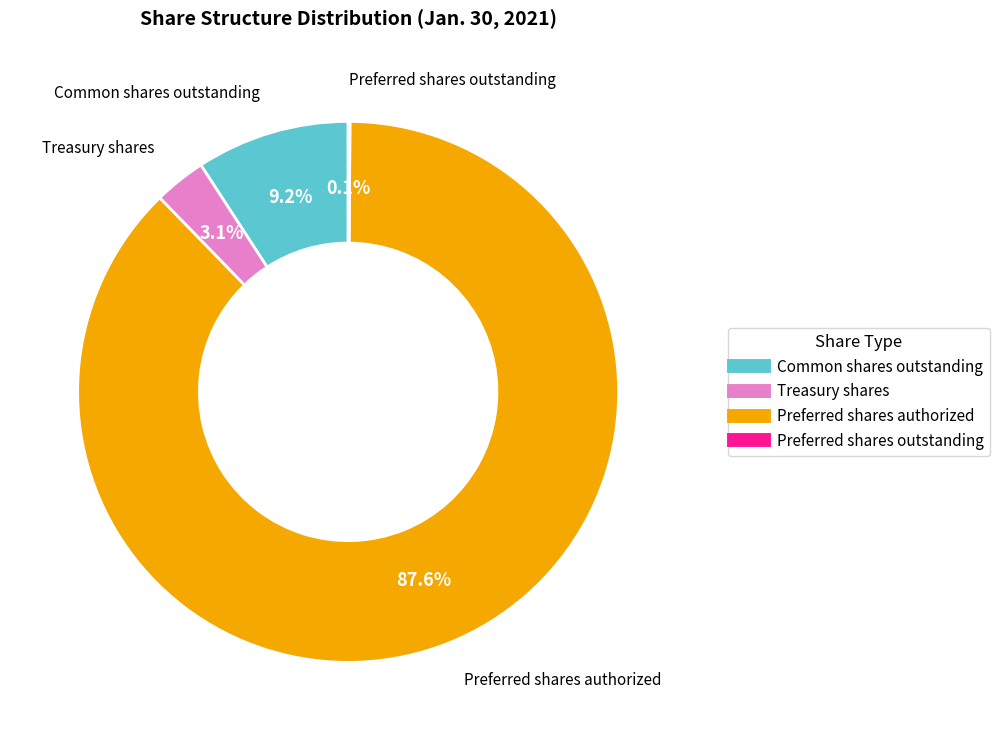

Is there a majority slice in this chart?

Yes